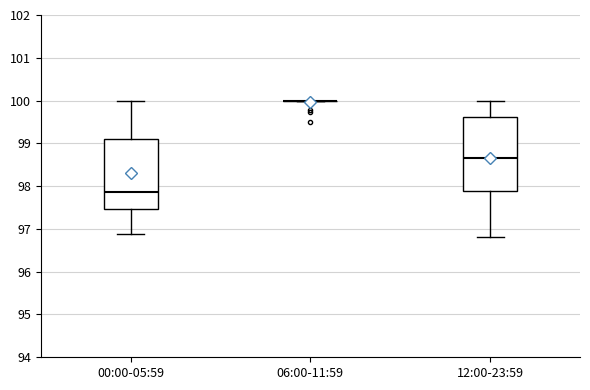

Reading left to right, transcribe this box plot: for each box, give where its median line is, the range the box spans, and where its two whiskers end, as read against the y-axis. The values are not printed on the chart, so give them approximately, as read against the axis.

00:00-05:59: median 97.9, box 97.5 to 99.1, whiskers 96.9 to 100.0
06:00-11:59: box collapsed to a line at 100.0, whiskers 100.0 to 100.0
12:00-23:59: median 98.7, box 97.9 to 99.6, whiskers 96.8 to 100.0